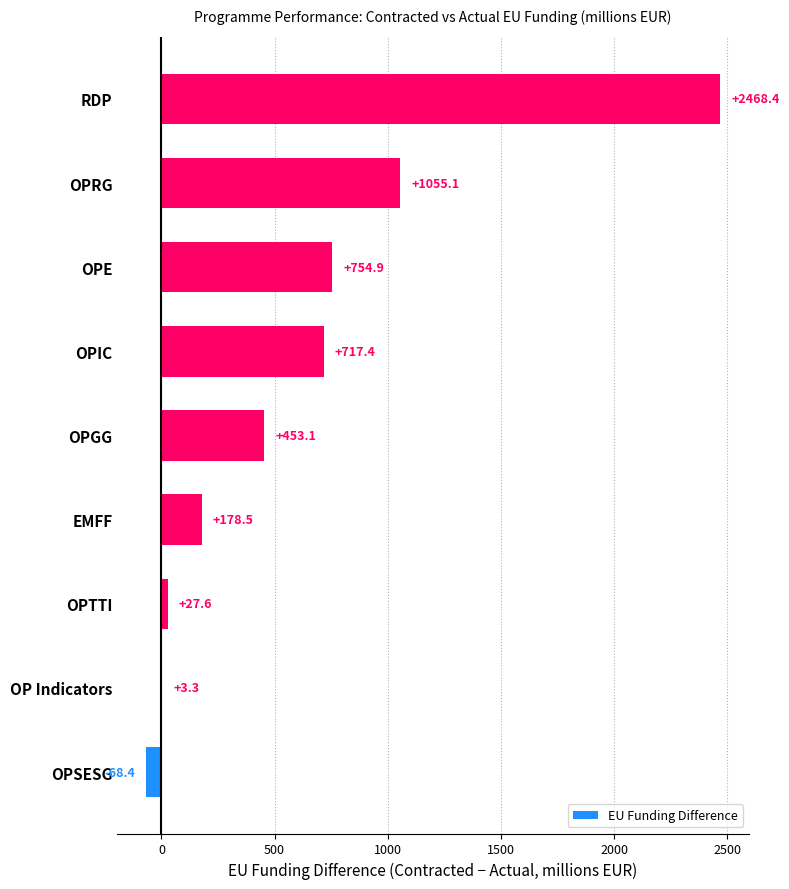

What is the greatest value displayed?

2468.4